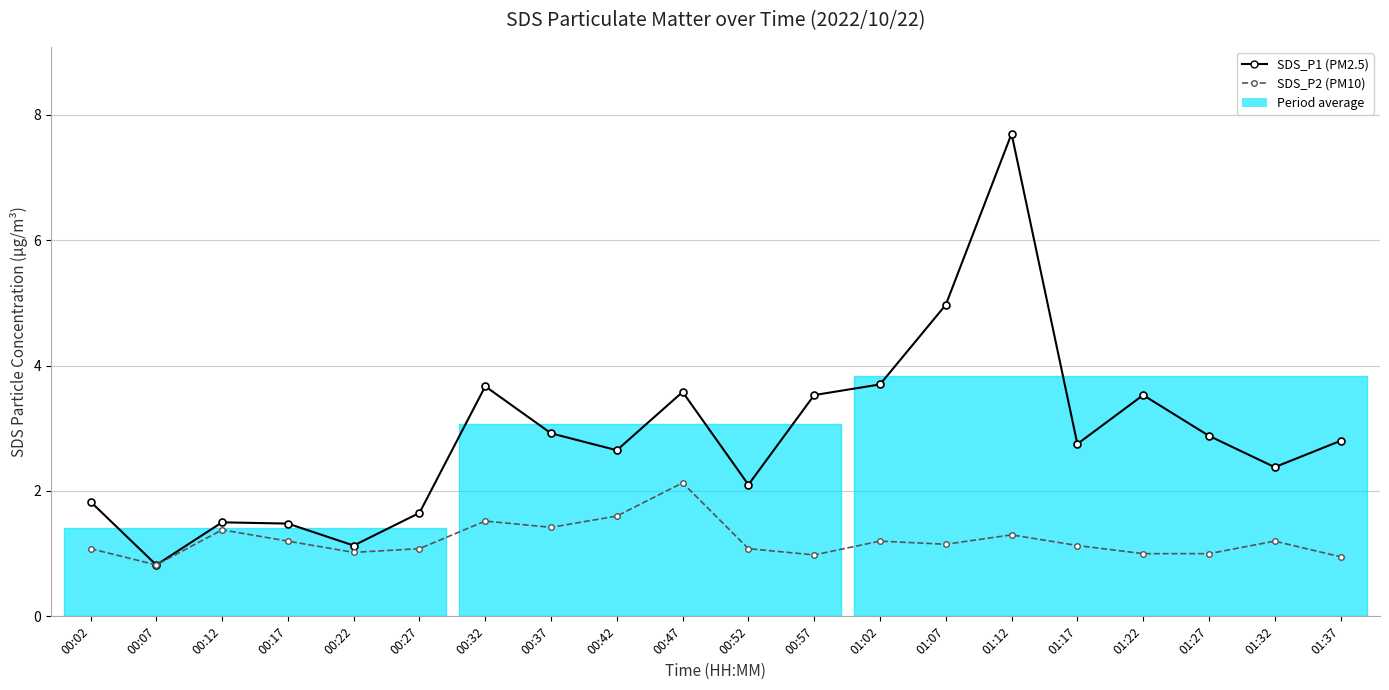

What is the minimum value shown in the chart?

0.8